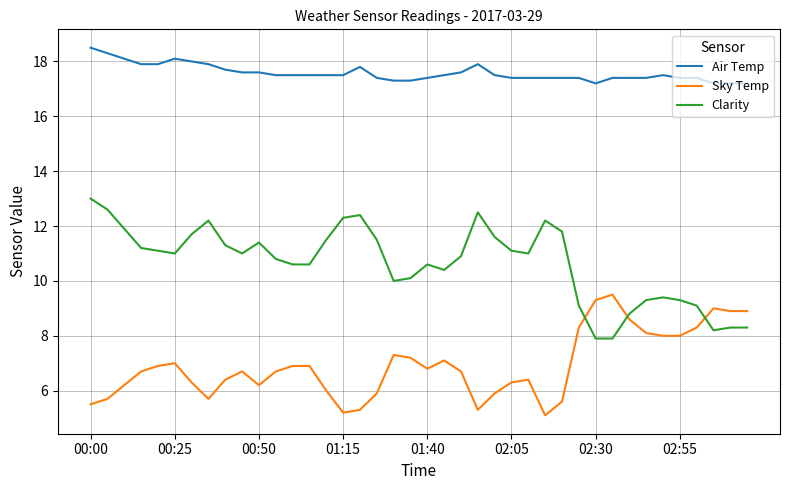

What is the average value of the Sky Temp series?

6.9